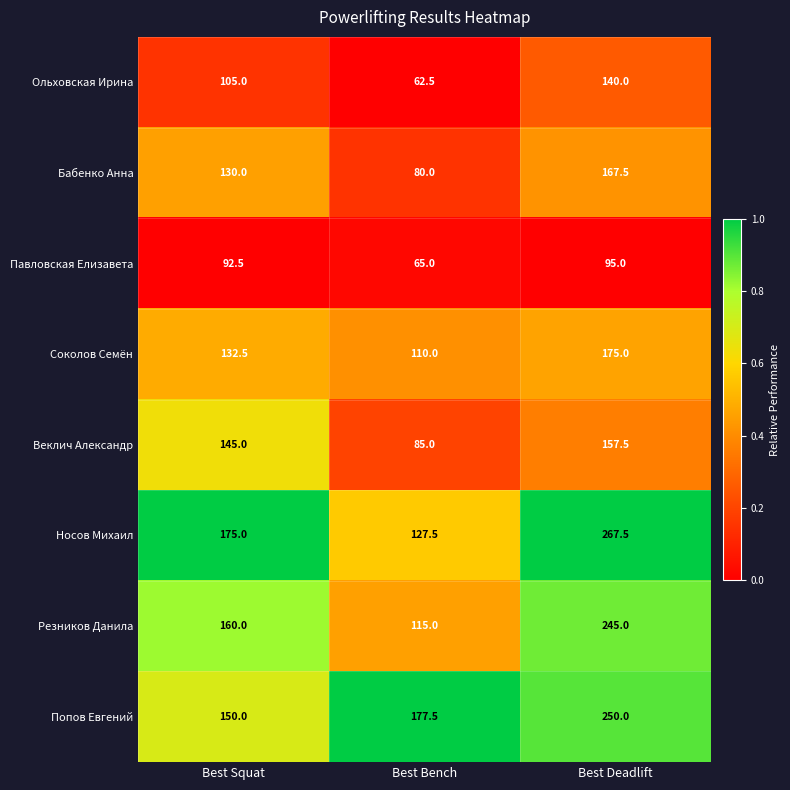

The Резников Данила series shows 160.0 at Best Squat. True or false?

True